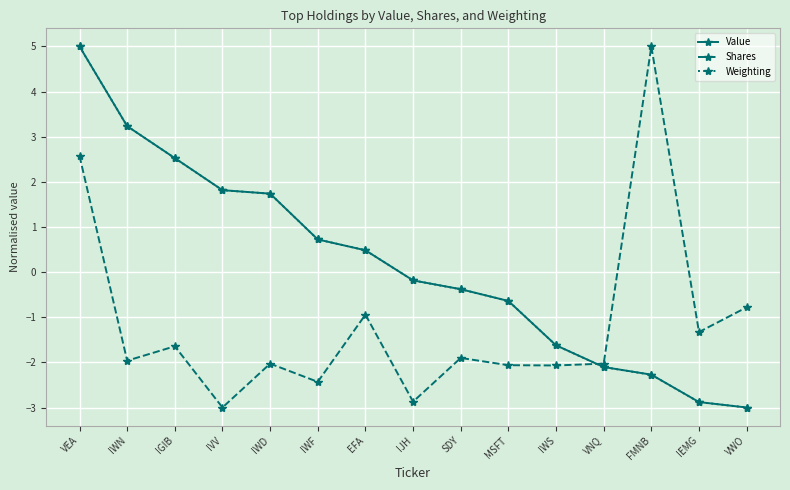

What is the spread (max minus min) of values at VNQ?

0.1